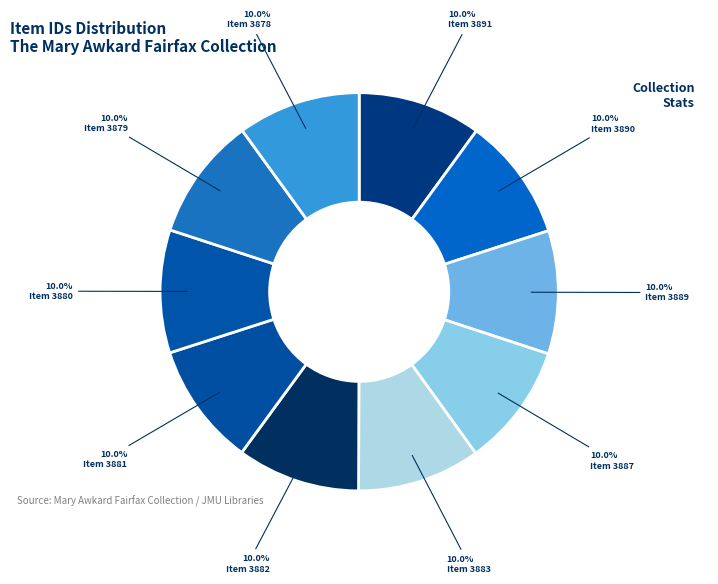

Which slice is the smallest?

Item 3878